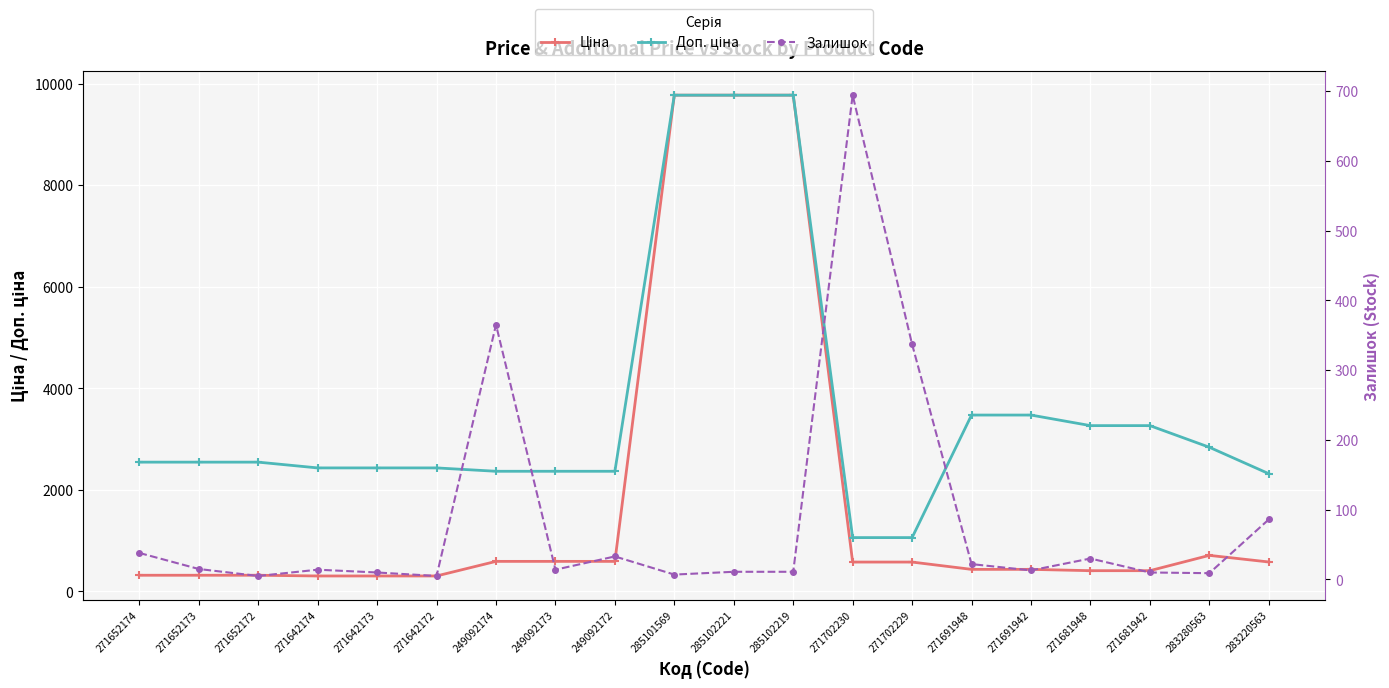

Reading left to right, what are all the values shown in this chart?

Ціна: 318.3	318.3	318.3	304.1	304.1	304.1	591.6	591.6	591.6	9775.5	9775.5	9775.5	578.1	578.1	434.3	434.3	408.2	408.2	710.0	579.8
Доп. ціна: 2546.4	2546.4	2546.4	2432.8	2432.8	2432.8	2366.5	2366.5	2366.5	9775.5	9775.5	9775.5	1060.0	1060.0	3474.1	3474.1	3265.8	3265.8	2839.8	2319.2
Залишок: 38.0	15.0	5.0	14.0	10.0	5.0	365.0	14.0	33.0	7.0	11.0	11.0	694.0	337.0	22.0	13.0	30.0	10.0	9.0	86.0